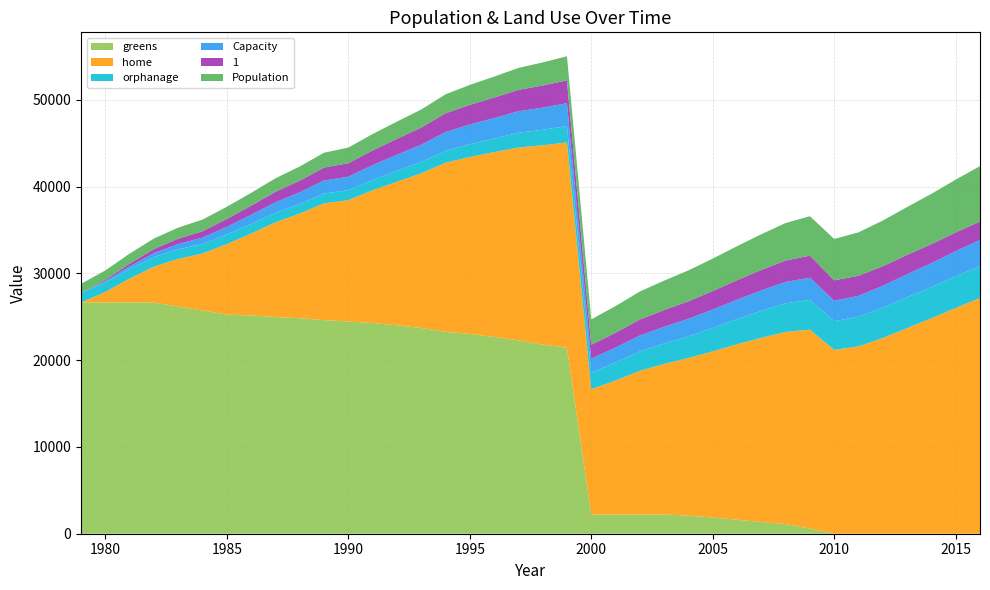

Reading left to right, list all the values displayed in this chart.

Population: 1979=1050.0	1980=1103.0	1981=1158.0	1982=1216.0	1983=1277.0	1984=1341.0	1985=1408.0	1986=1478.0	1987=1552.0	1988=1630.0	1989=1712.0	1990=1798.0	1991=1888.0	1992=1982.0	1993=2081.0	1994=2185.0	1995=2294.0	1996=2409.0	1997=2529.0	1998=2655.0	1999=2788.0	2000=2927.0	2001=3073.0	2002=3227.0	2003=3388.0	2004=3557.0	2005=3735.0	2006=3922.0	2007=4118.0	2008=4324.0	2009=4540.0	2010=4767.0	2011=5005.0	2012=5255.0	2013=5518.0	2014=5794.0	2015=6084.0	2016=6388.0
Capacity: 1979=0.0	1980=136.0	1981=307.0	1982=460.0	1983=611.0	1984=729.0	1985=901.0	1986=1049.0	1987=1211.0	1988=1340.0	1989=1495.0	1990=1553.0	1991=1699.0	1992=1837.0	1993=1980.0	1994=2164.0	1995=2265.0	1996=2365.0	1997=2468.0	1998=2551.0	1999=2628.0	2000=1604.0	2001=1714.0	2002=1840.0	2003=1927.0	2004=2018.0	2005=2127.0	2006=2246.0	2007=2359.0	2008=2460.0	2009=2546.0	2010=2353.0	2011=2398.0	2012=2505.0	2013=2632.0	2014=2758.0	2015=2890.0	2016=3016.0
home: 1979=0.0	1980=1224.0	1981=2763.0	1982=4140.0	1983=5499.0	1984=6561.0	1985=8109.0	1986=9441.0	1987=10899.0	1988=12060.0	1989=13455.0	1990=13977.0	1991=15291.0	1992=16533.0	1993=17820.0	1994=19476.0	1995=20385.0	1996=21285.0	1997=22212.0	1998=22959.0	1999=23652.0	2000=14436.0	2001=15426.0	2002=16560.0	2003=17343.0	2004=18162.0	2005=19143.0	2006=20214.0	2007=21231.0	2008=22140.0	2009=22914.0	2010=21177.0	2011=21582.0	2012=22545.0	2013=23688.0	2014=24822.0	2015=26010.0	2016=27144.0
1: 1979=0.0	1980=136.0	1981=307.0	1982=460.0	1983=611.0	1984=729.0	1985=901.0	1986=1049.0	1987=1211.0	1988=1340.0	1989=1495.0	1990=1553.0	1991=1699.0	1992=1837.0	1993=1980.0	1994=2164.0	1995=2265.0	1996=2365.0	1997=2468.0	1998=2551.0	1999=2628.0	2000=1604.0	2001=1714.0	2002=1840.0	2003=1927.0	2004=2018.0	2005=2127.0	2006=2246.0	2007=2359.0	2008=2460.0	2009=2546.0	2010=2353.0	2011=2309.0	2012=2267.0	2013=2230.0	2014=2194.0	2015=2157.0	2016=2124.0
orphanage: 1979=1103.6	1980=1103.6	1981=1103.6	1982=1103.6	1983=1103.6	1984=1103.6	1985=1103.6	1986=1103.6	1987=1103.6	1988=1103.6	1989=1130.6	1990=1148.6	1991=1193.6	1992=1274.6	1993=1310.6	1994=1373.6	1995=1472.6	1996=1562.6	1997=1706.6	1998=1787.6	1999=1886.6	2000=1904.6	2001=2084.6	2002=2219.6	2003=2354.6	2004=2498.6	2005=2696.6	2006=2885.6	2007=3101.6	2008=3299.6	2009=3434.6	2010=3308.6	2011=3425.6	2012=3506.6	2013=3569.6	2014=3587.6	2015=3650.6	2016=3677.6
greens: 1979=26630.6	1980=26630.6	1981=26630.6	1982=26630.6	1983=26162.6	1984=25722.1	1985=25245.1	1986=25144.7	1987=24964.7	1988=24829.7	1989=24604.7	1990=24451.7	1991=24271.7	1992=24010.7	1993=23695.7	1994=23254.7	1995=23020.7	1996=22669.7	1997=22273.7	1998=21787.7	1999=21427.7	2000=2216.6	2001=2216.6	2002=2216.6	2003=2216.6	2004=2081.6	2005=1865.6	2006=1613.6	2007=1334.6	2008=1109.6	2009=596.6	2010=0.0	2011=0.0	2012=0.0	2013=0.0	2014=0.0	2015=0.0	2016=0.0